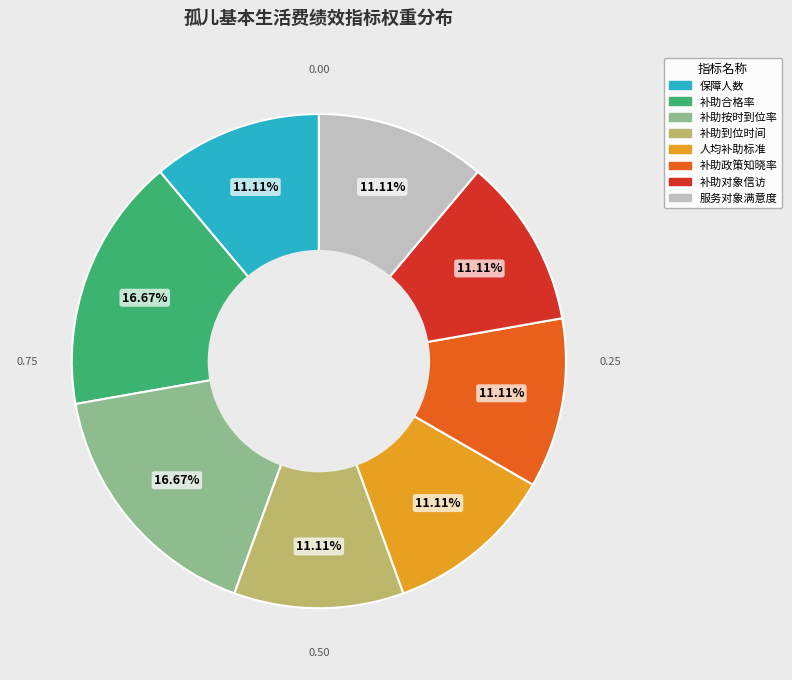

Combined, what portion of the pie is 补助对象信访 and 补助按时到位率?

27.8%